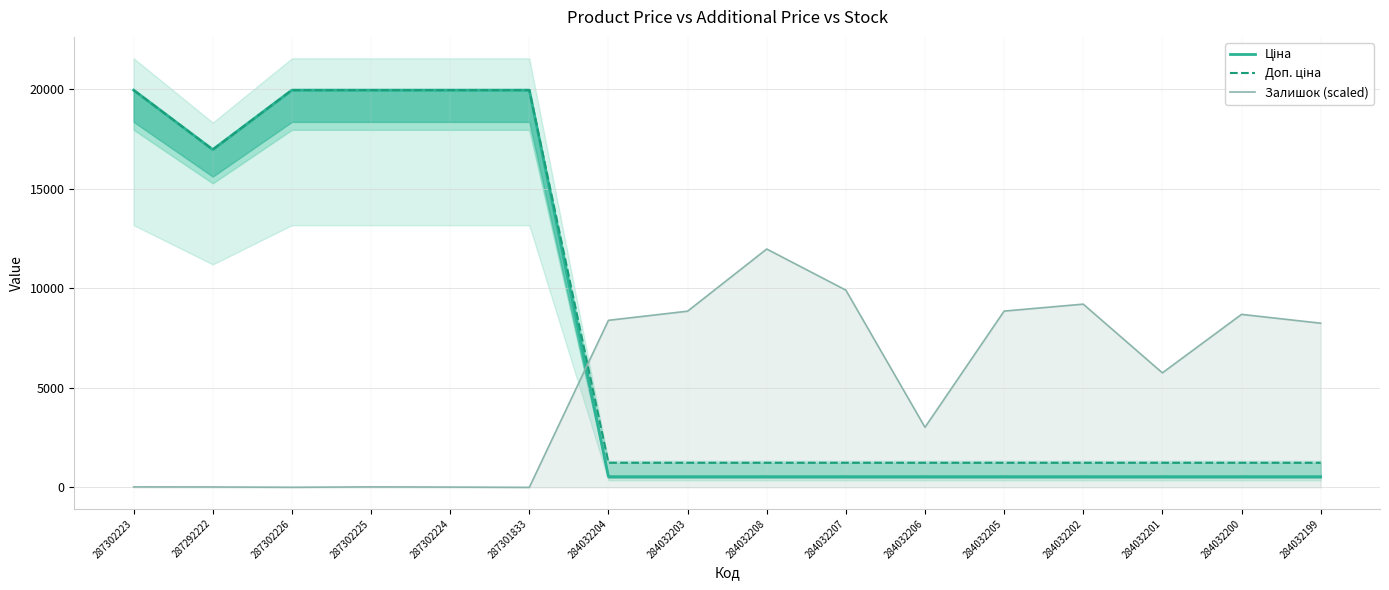

How many lines are shown in the chart?

3